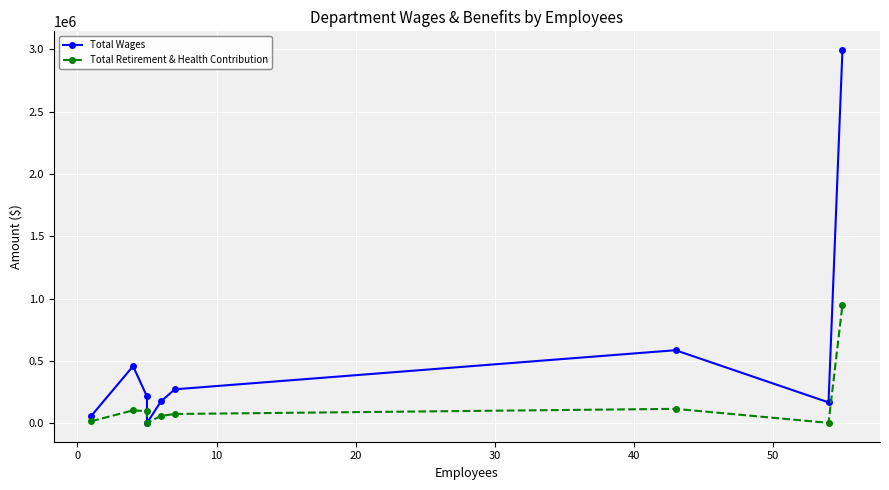

How many series are shown in this chart?

2